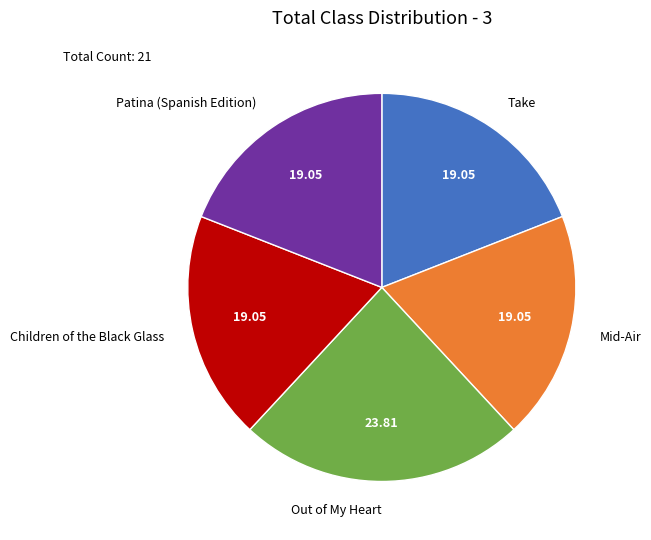

What is the largest slice in the pie chart?

Out of My Heart